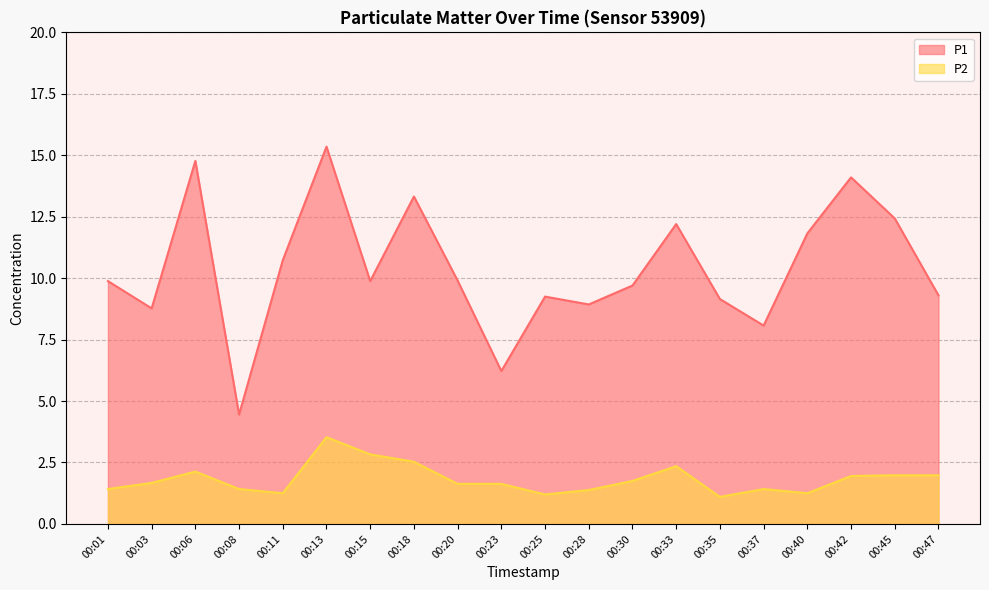

True or false: P2 has a value of 0.7 at 00:20.

False